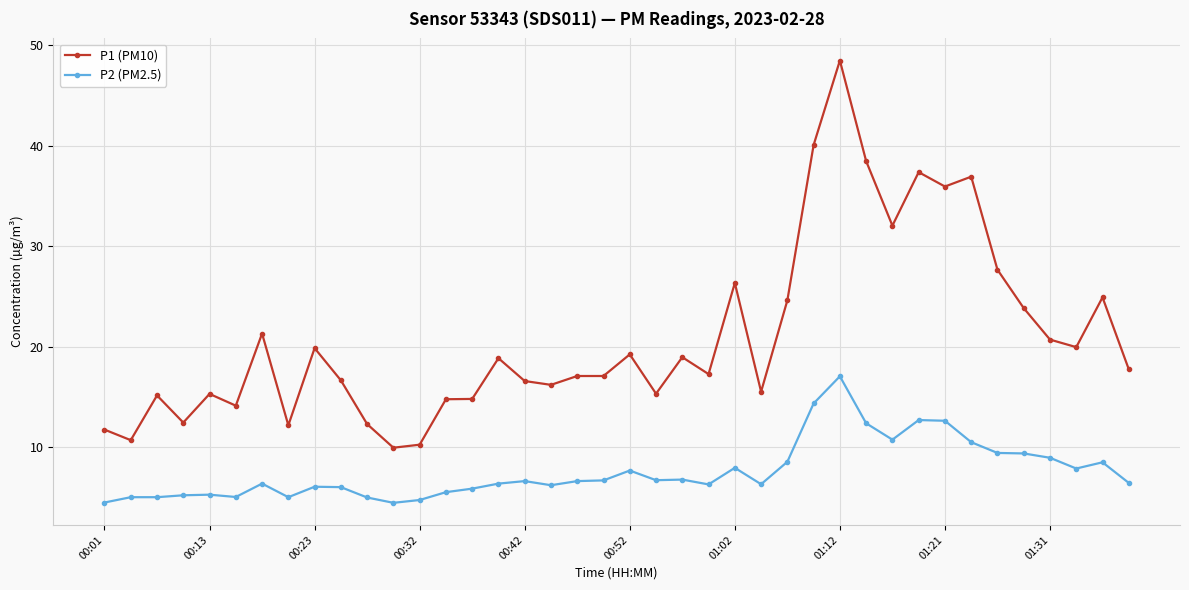

True or false: P2 (PM2.5) and P1 (PM10) cross at least once.

False